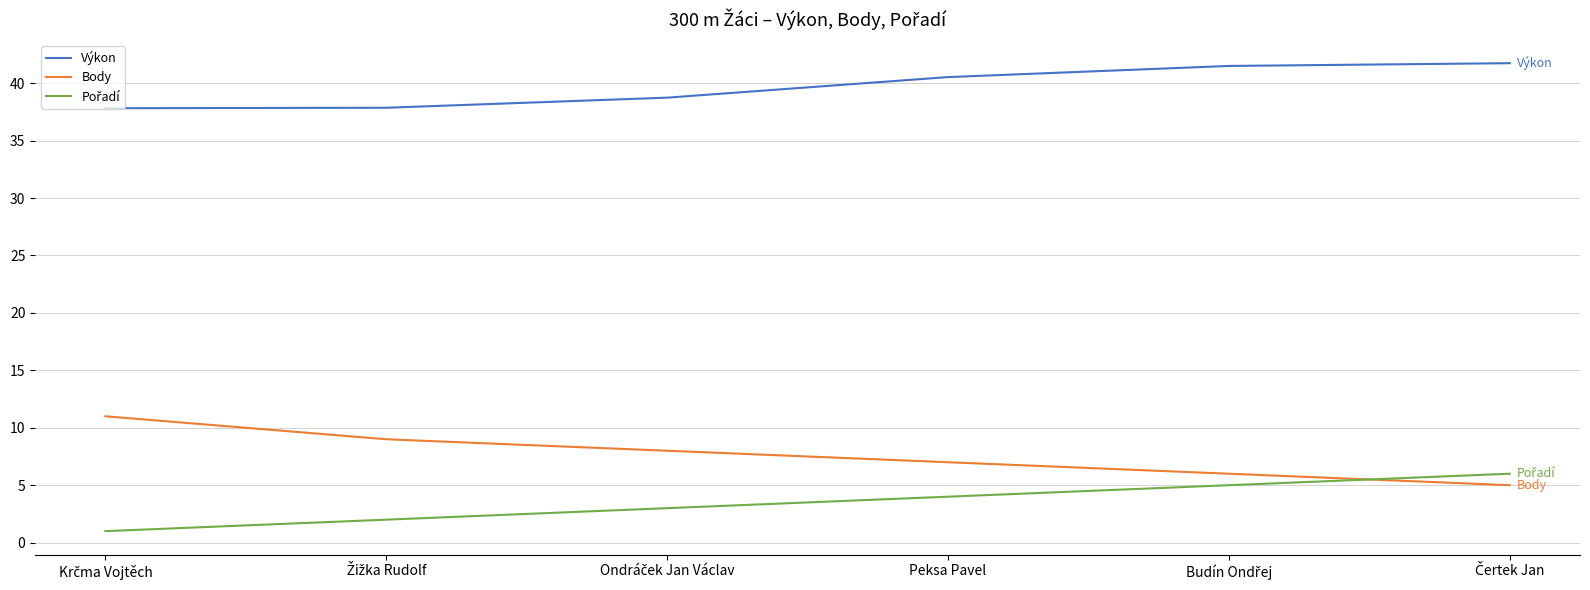

True or false: Body and Výkon intersect in this chart.

False